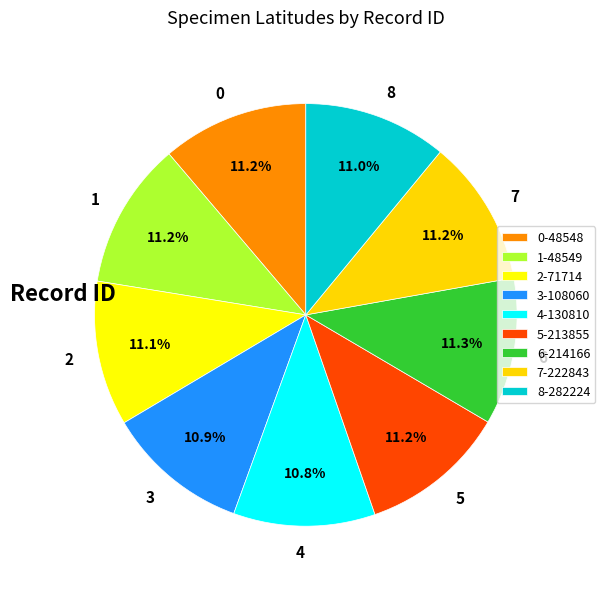

Is there a majority slice in this chart?

No